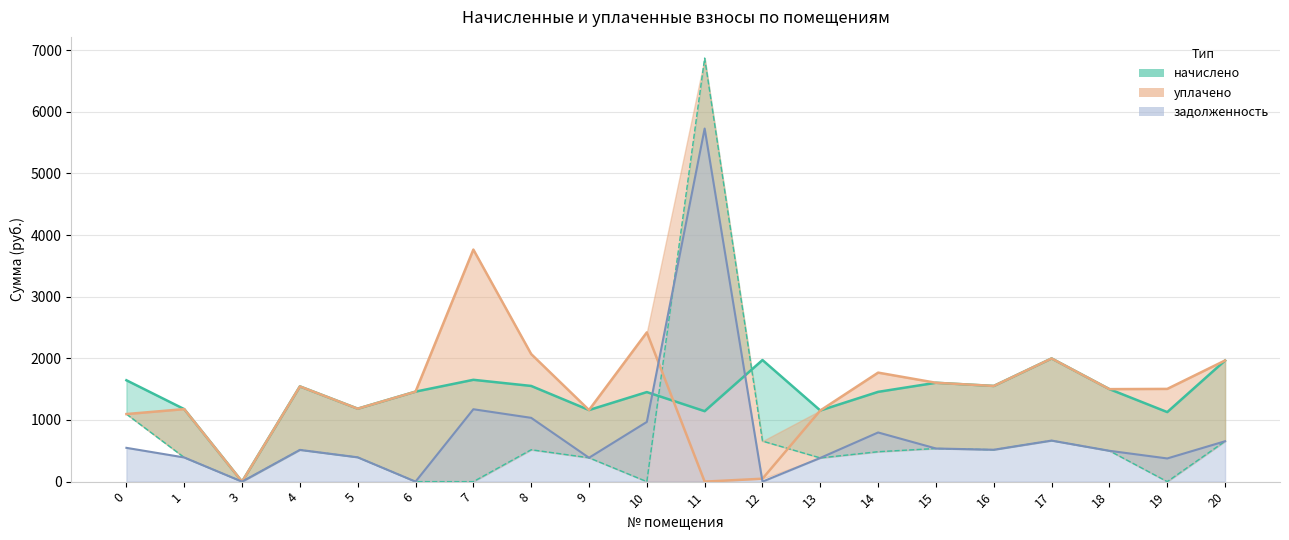

How many times do уплачено and начислено cross each other?

1